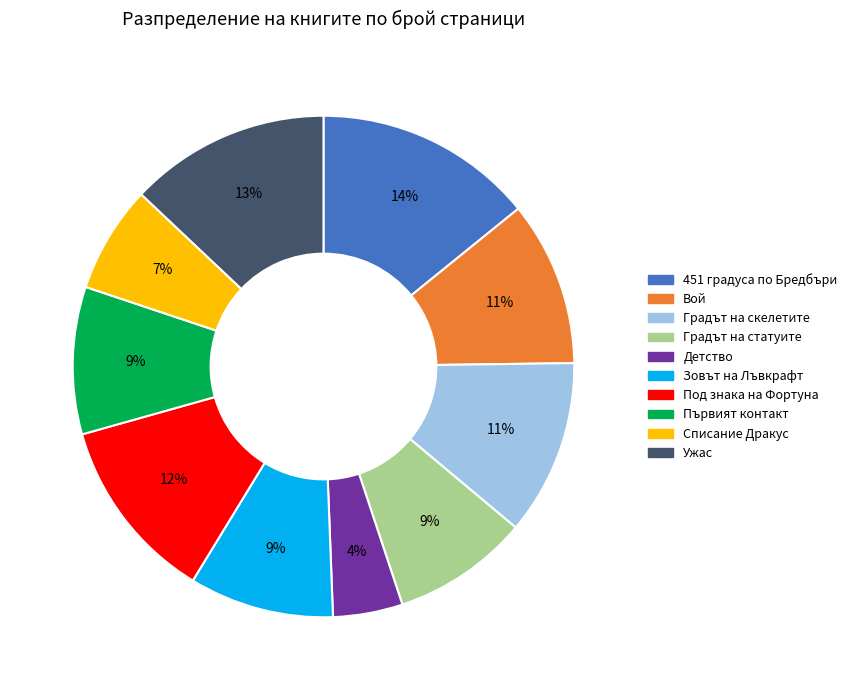

To the nearest percent, what is the difference between the largest and smallest slice percentages?

10%